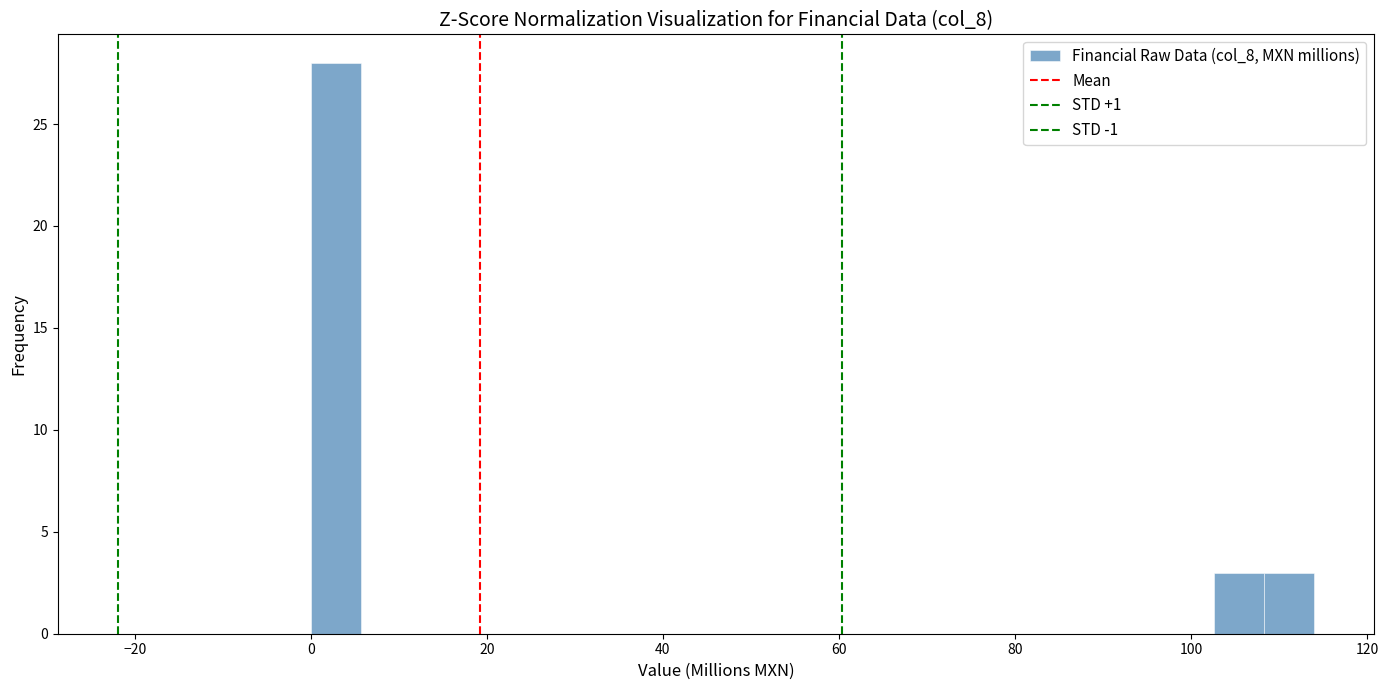

Read against the x-axis, roughly where is the centre of the tallest bar?

2